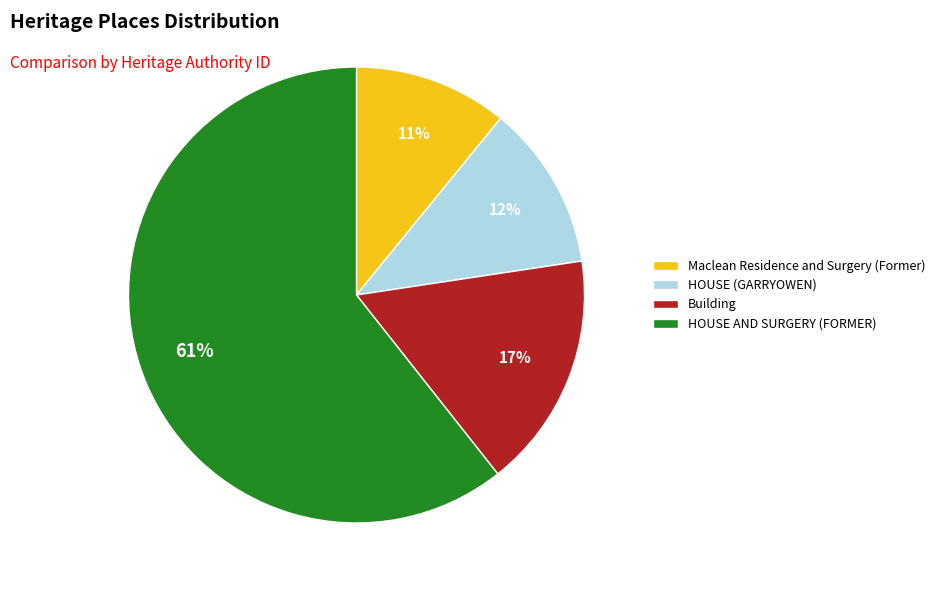

Is there a majority slice in this chart?

Yes